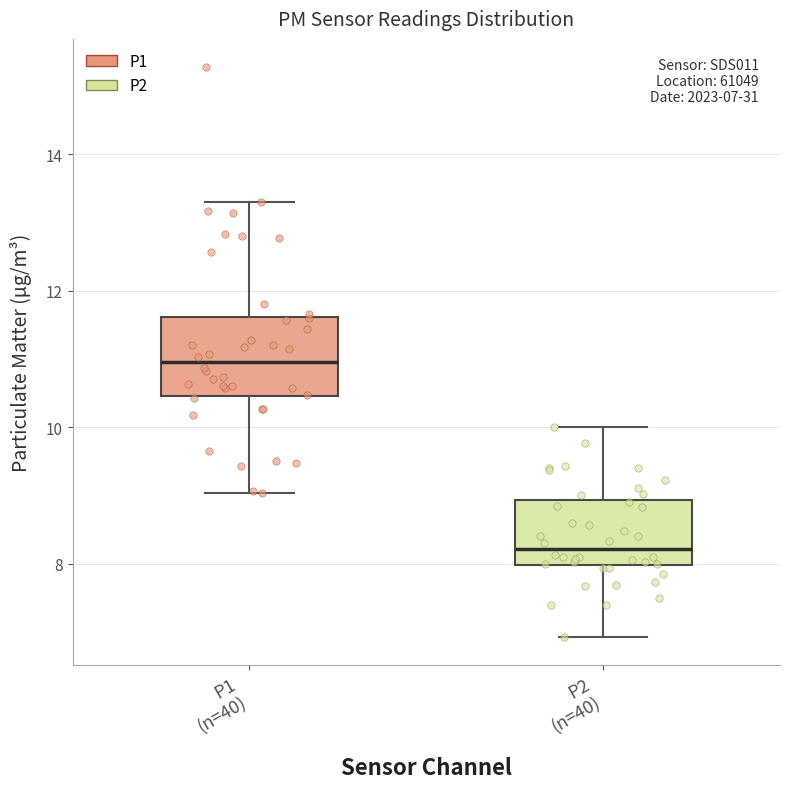

Which box is the tallest, from its lower edge to its upper edge?

P1 (n=40)